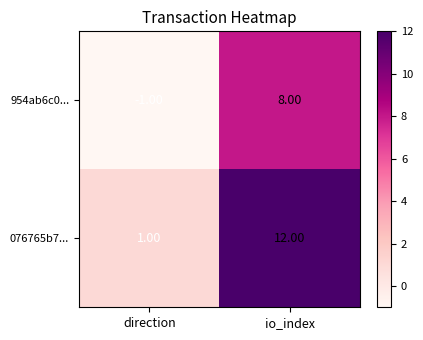

Which series changed the most between direction and io_index?

076765b7...